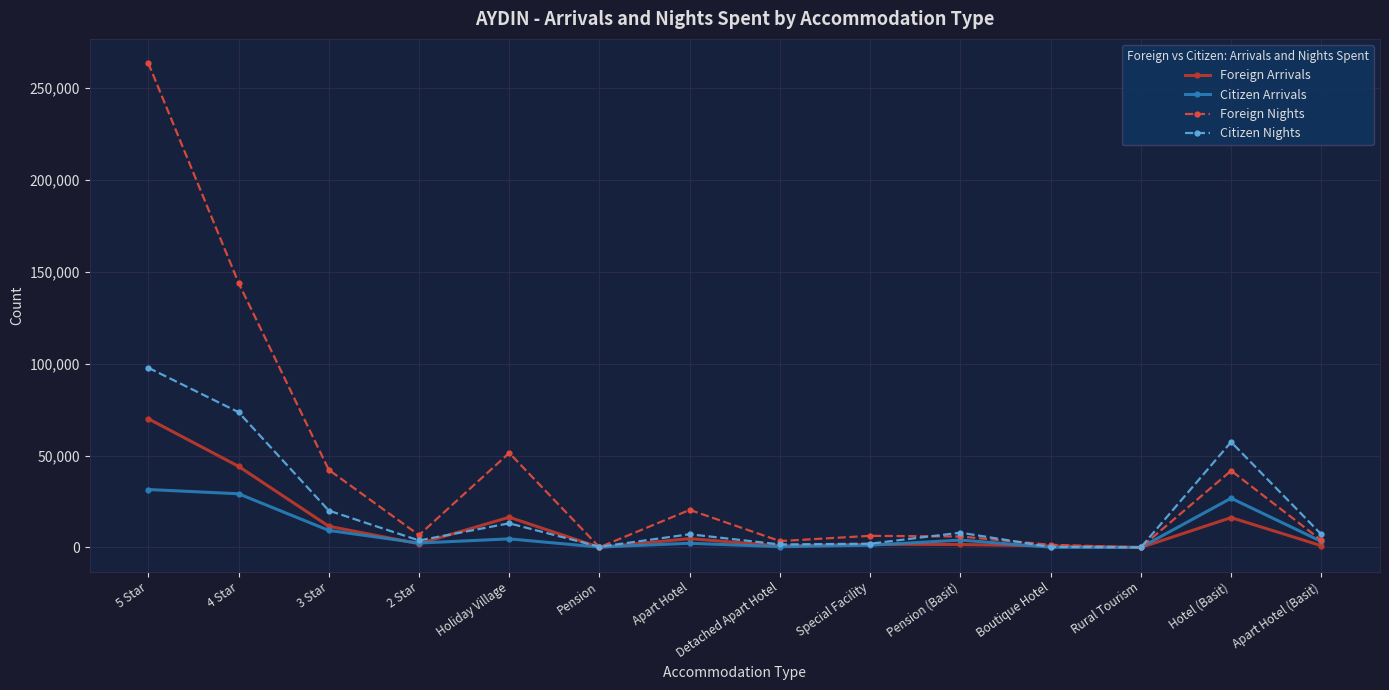

True or false: Foreign Nights has a value of 6329 at Special Facility.

True